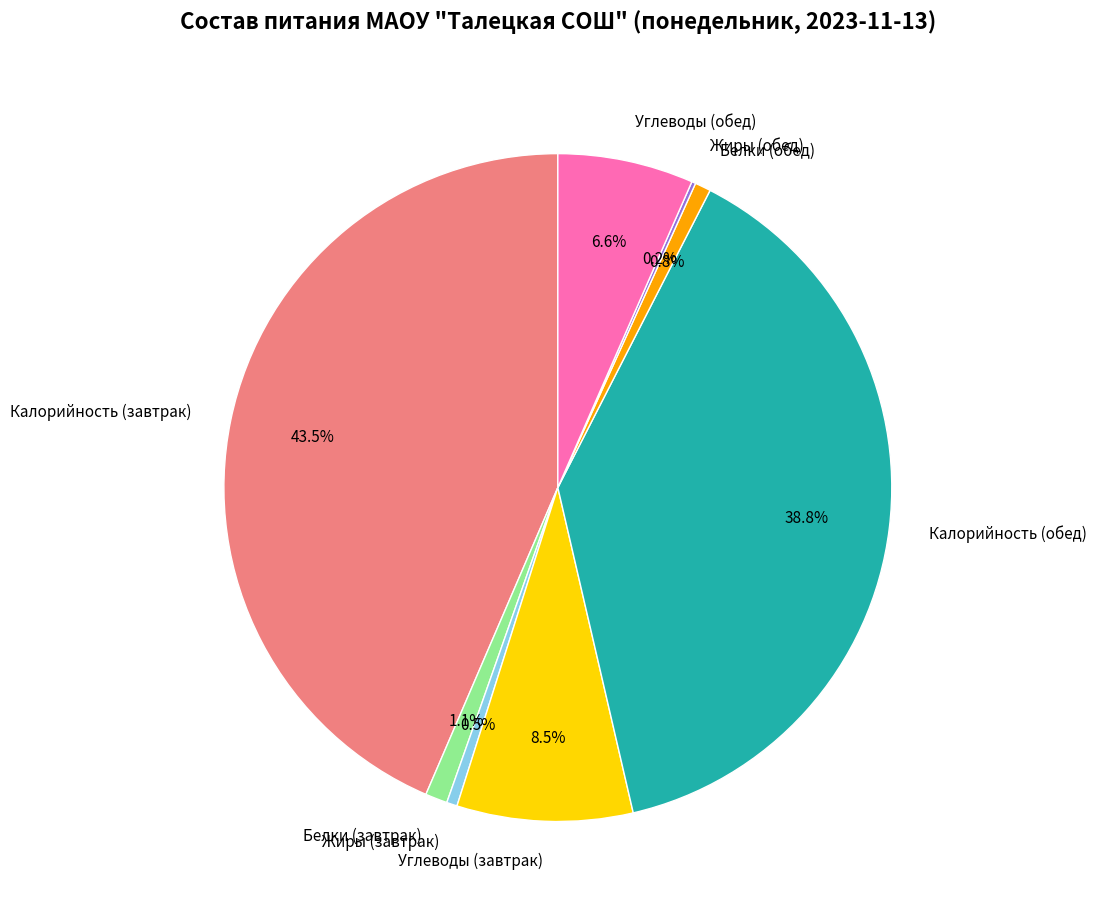

Which has a higher value, Калорийность (обед) or Калорийность (завтрак)?

Калорийность (завтрак)